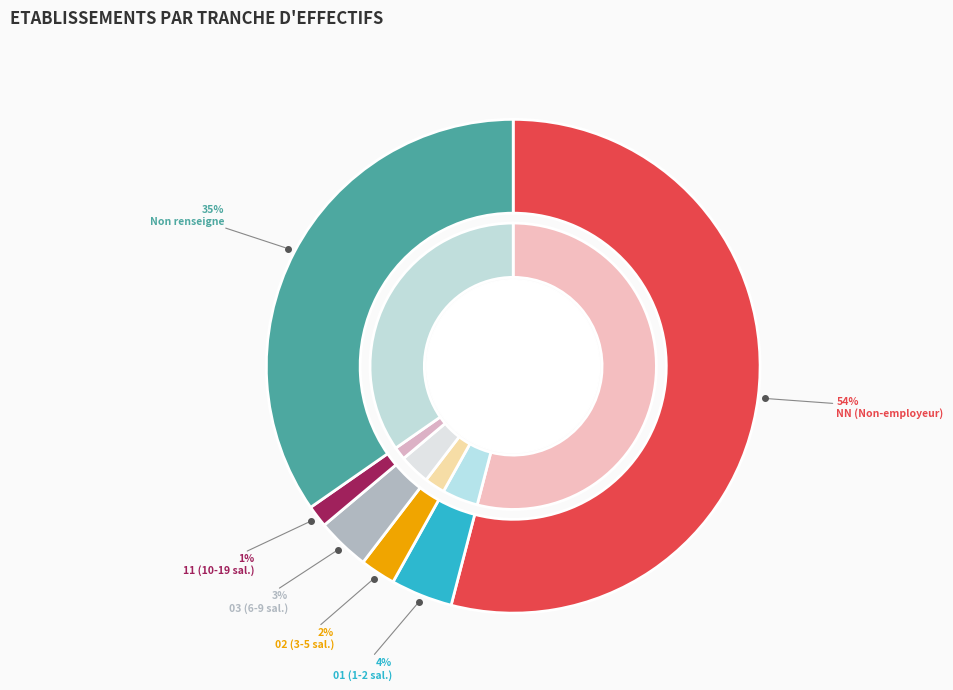

Which slice is the largest?

NN